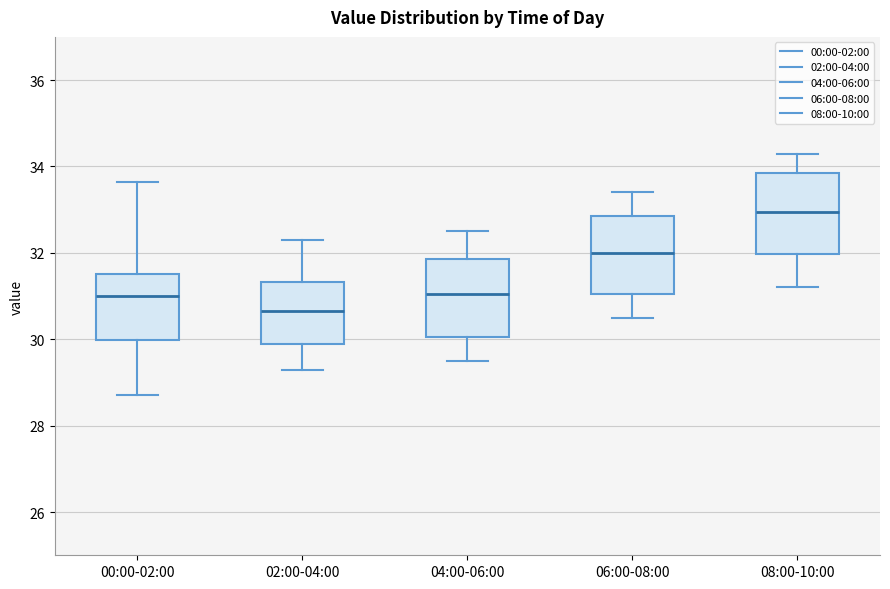

Which box's median line is the highest?

08:00-10:00